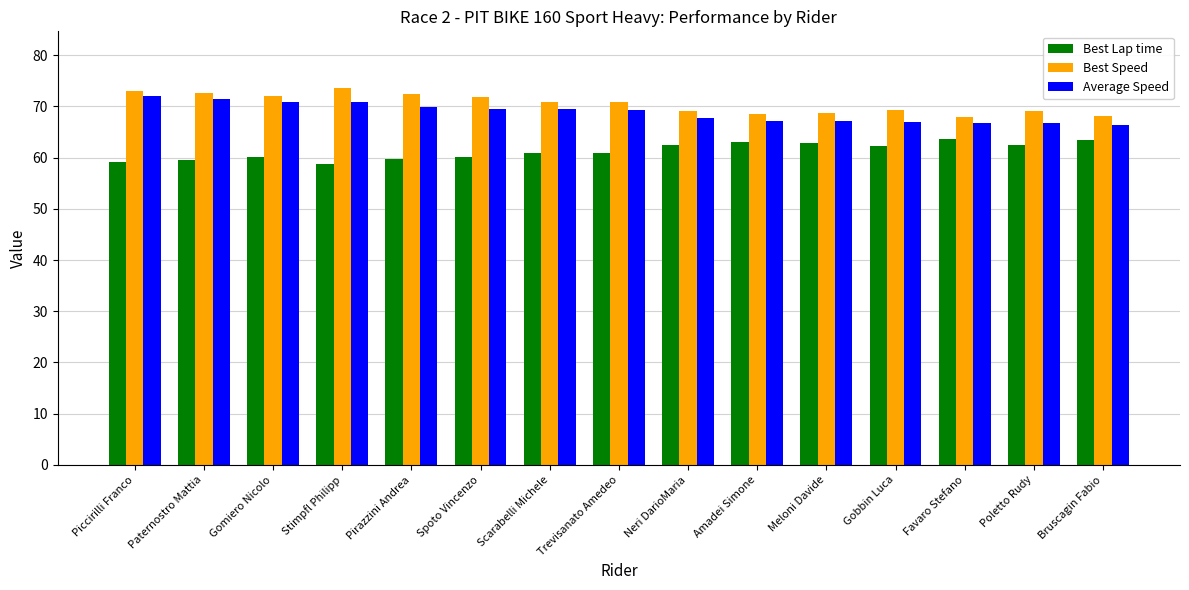

What is the label of the 13th bar from the right?

Gomiero Nicolo